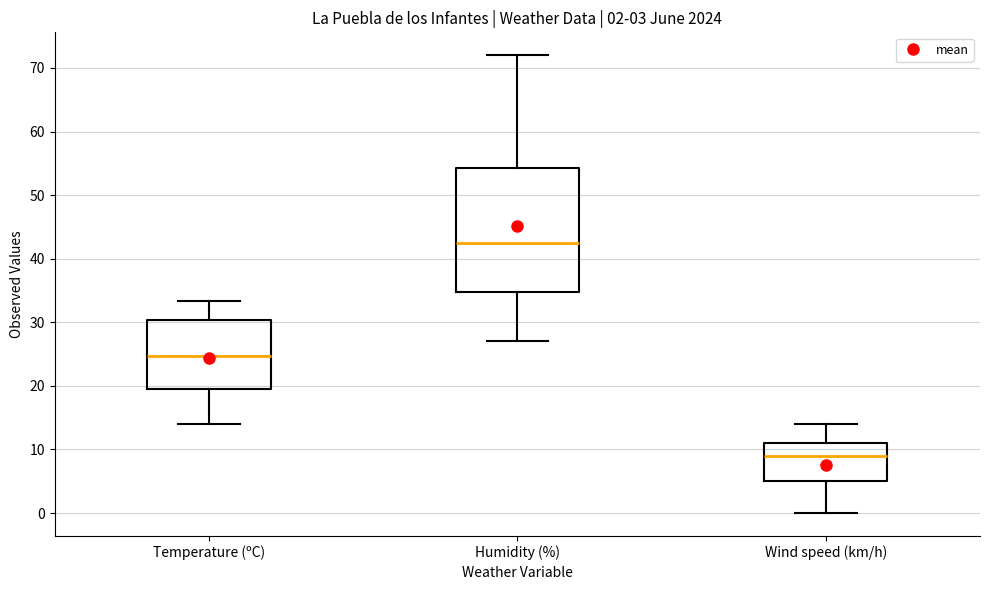

Which box has the highest median line?

Humidity (%)